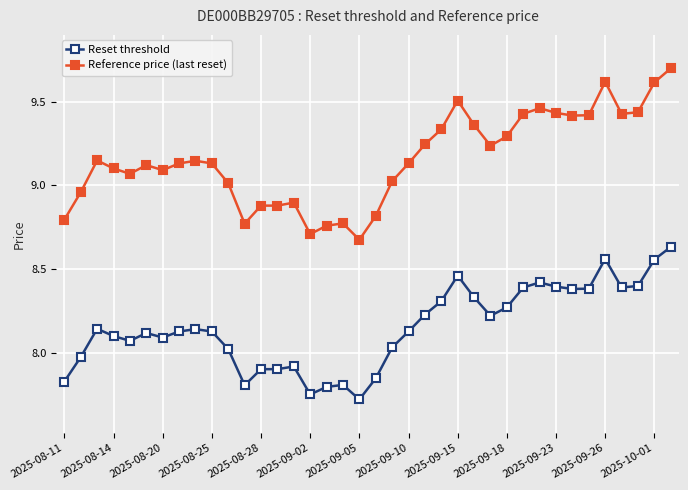

Rank the series by their average value, from highest to lowest.

Reference price (last reset), Reset threshold